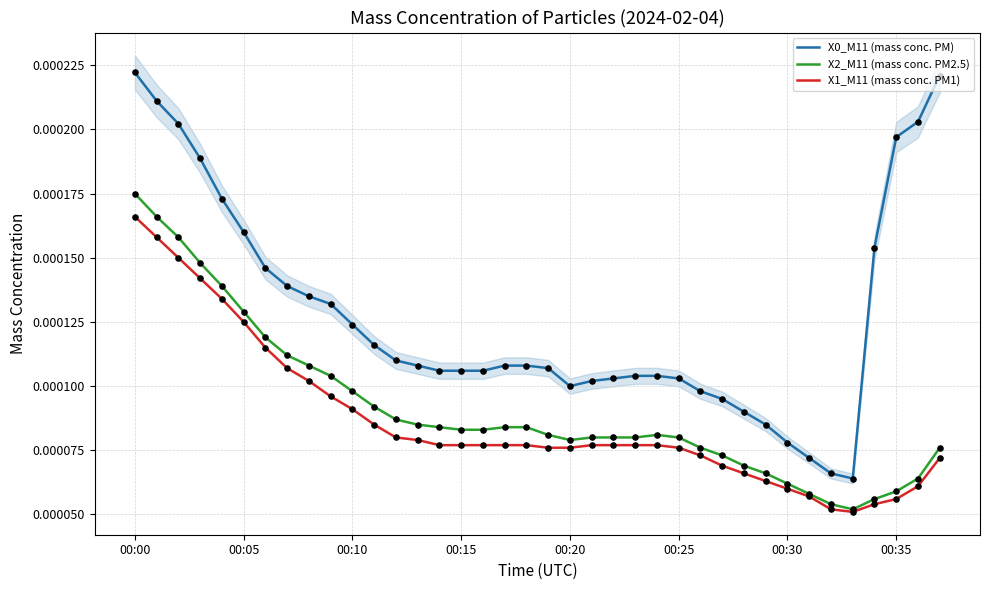

At which category is the sum across all series the highest?

00:00